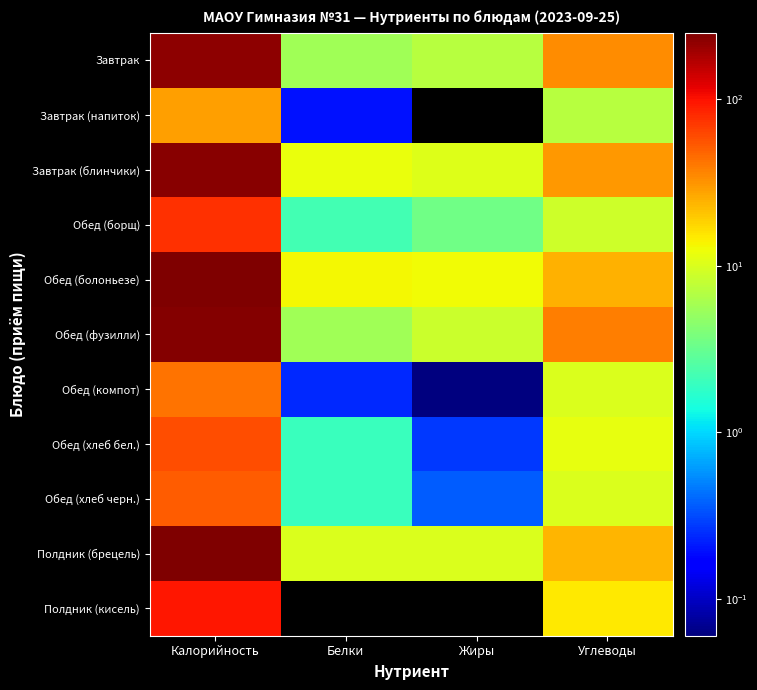

Which series has the largest range (max minus min)?

Полдник (брецель)